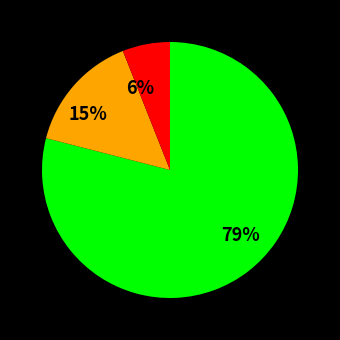

Between 15% and 6%, which is larger?

15%